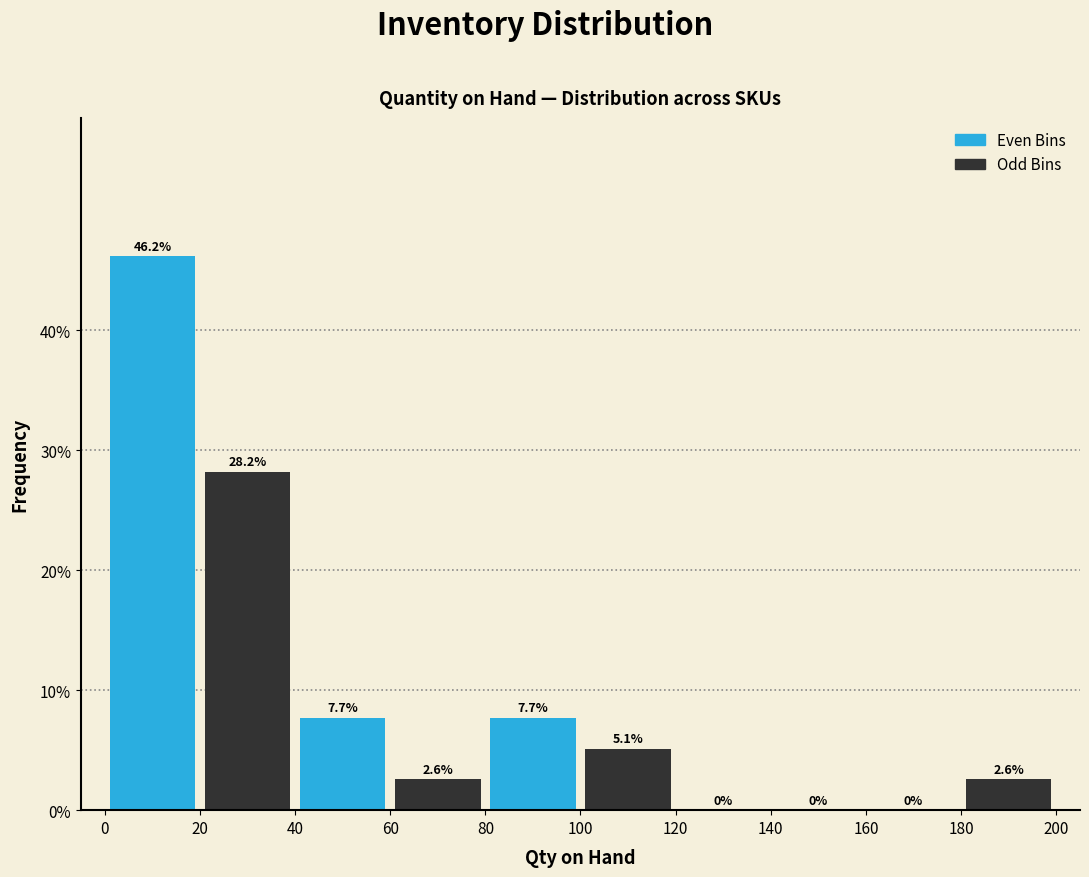

Which range on the x-axis has the tallest bar?

0 to 20